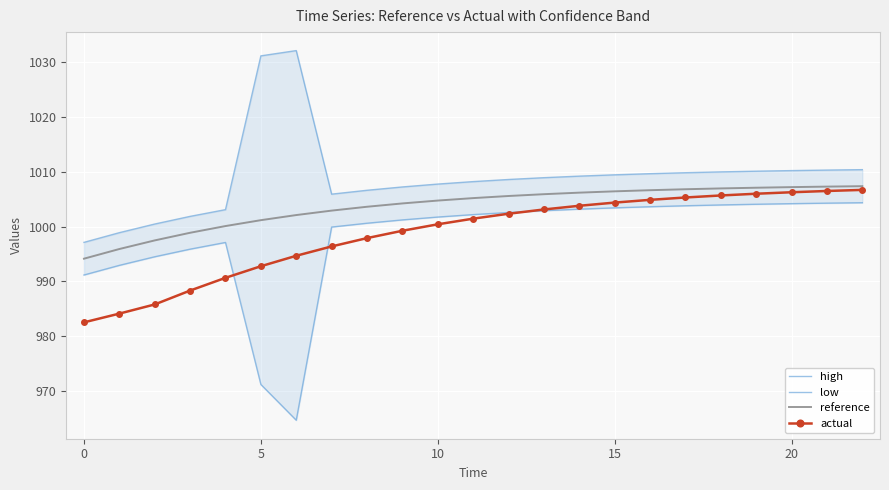

How many data points in reference are less than 1005?

11